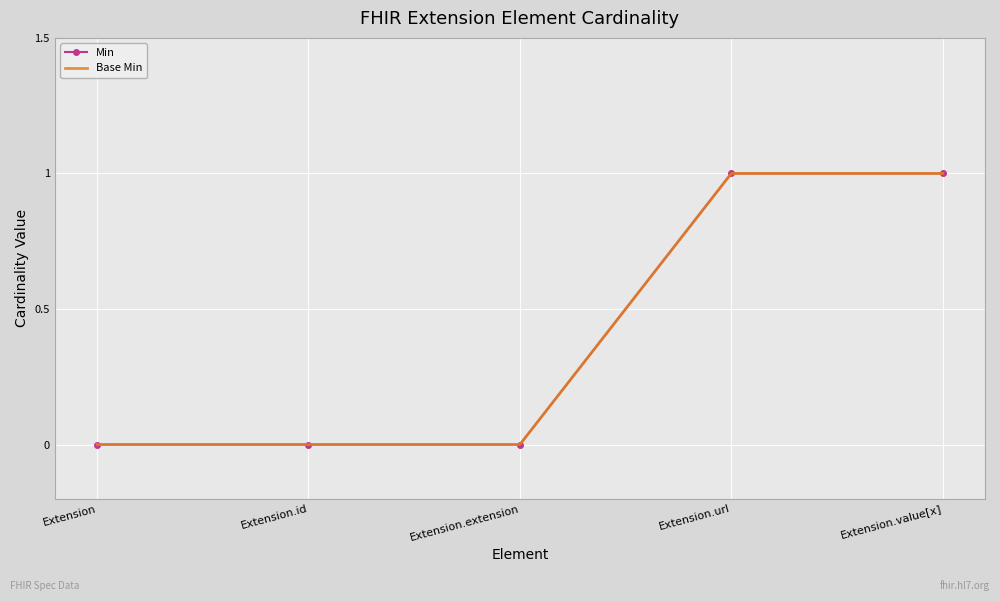

True or false: Min and Base Min cross at least once.

False